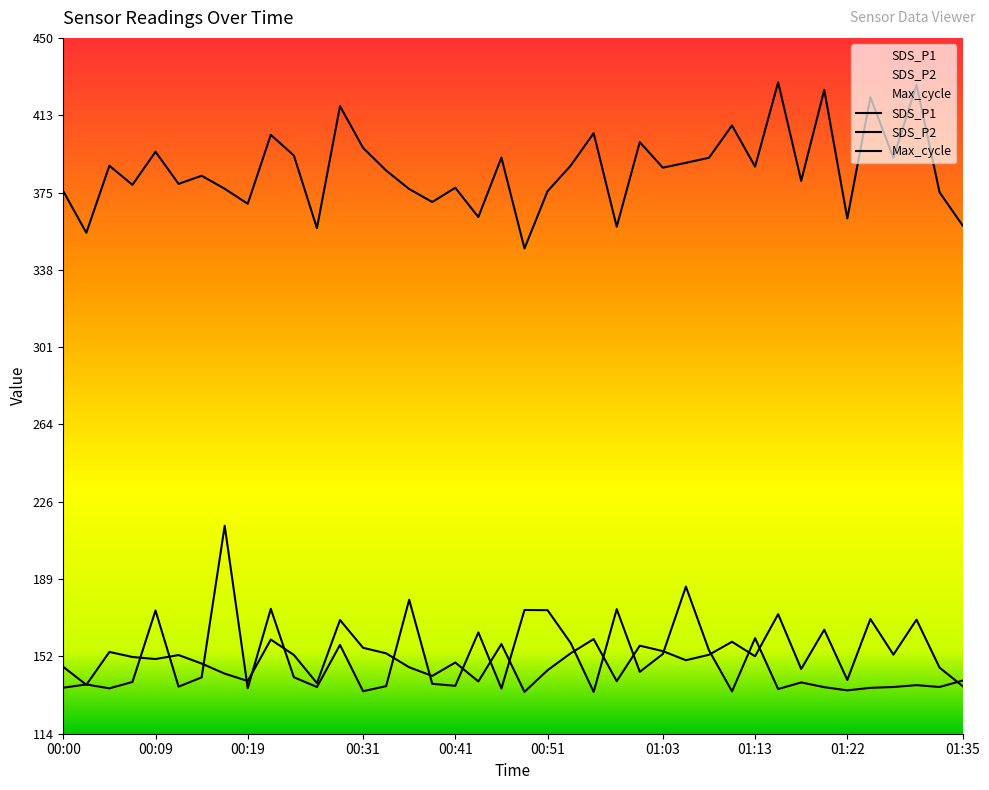

Where does the SDS_P2 series first go above 151?

00:04